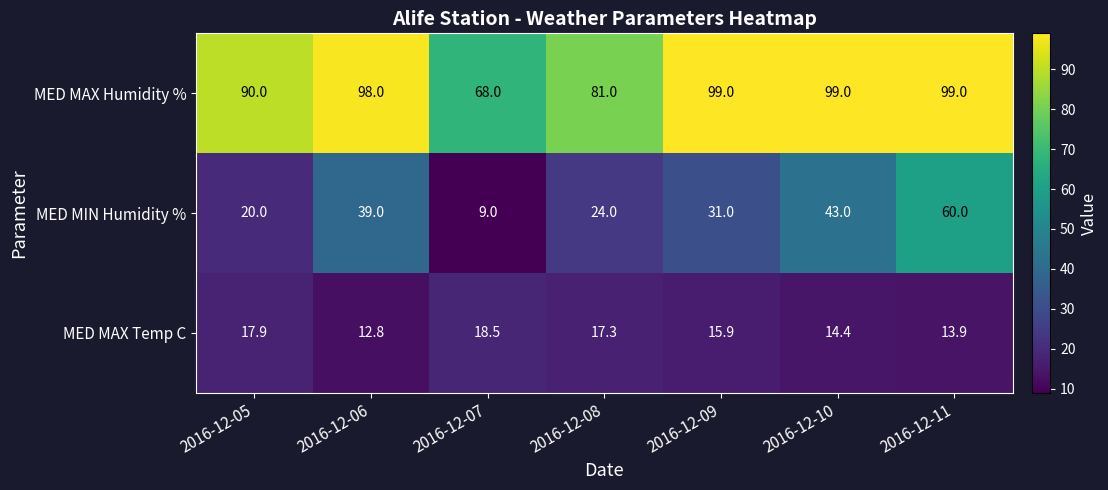

Reading left to right, list all the values displayed in this chart.

MED MAX Humidity %: 2016-12-05=90.0	2016-12-06=98.0	2016-12-07=68.0	2016-12-08=81.0	2016-12-09=99.0	2016-12-10=99.0	2016-12-11=99.0
MED MIN Humidity %: 2016-12-05=20.0	2016-12-06=39.0	2016-12-07=9.0	2016-12-08=24.0	2016-12-09=31.0	2016-12-10=43.0	2016-12-11=60.0
MED MAX Temp C: 2016-12-05=17.9	2016-12-06=12.8	2016-12-07=18.5	2016-12-08=17.3	2016-12-09=15.9	2016-12-10=14.4	2016-12-11=13.9